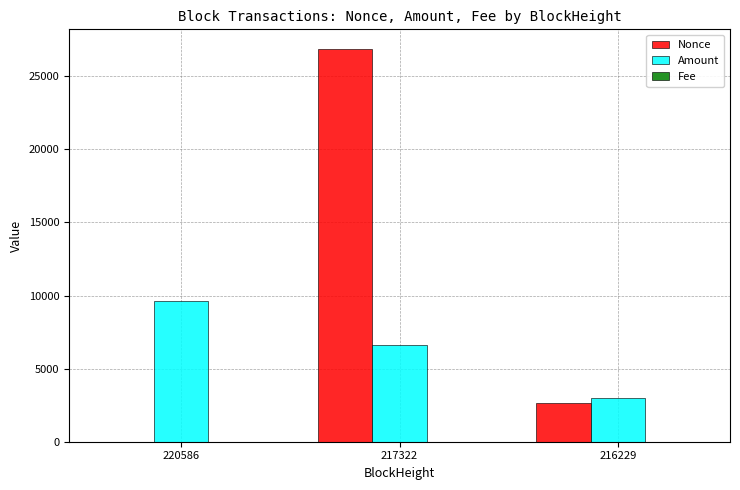

How many data points in Amount are above 6630?

2